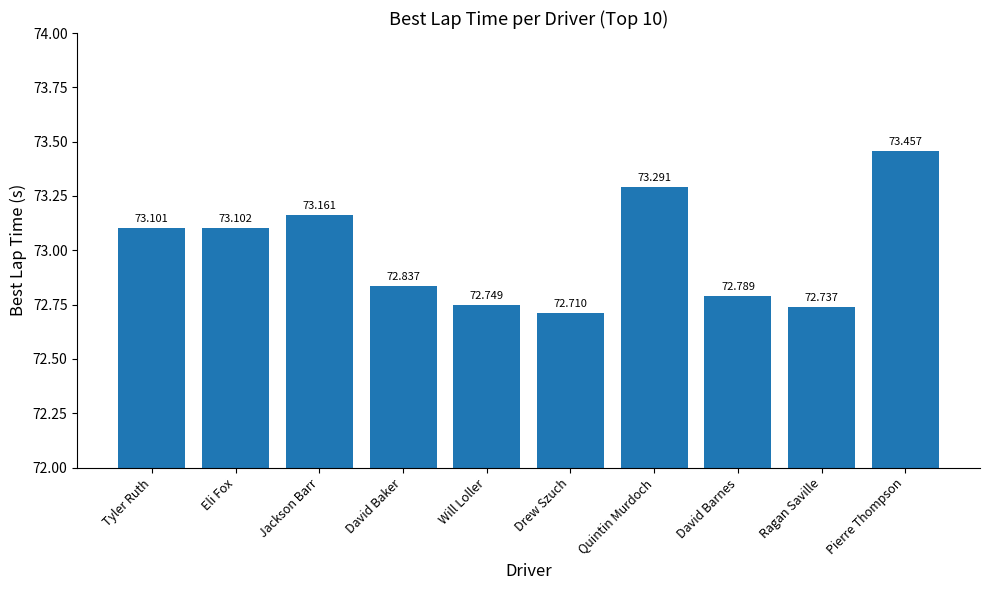

True or false: the data shows 72.7 at Ragan Saville.

True